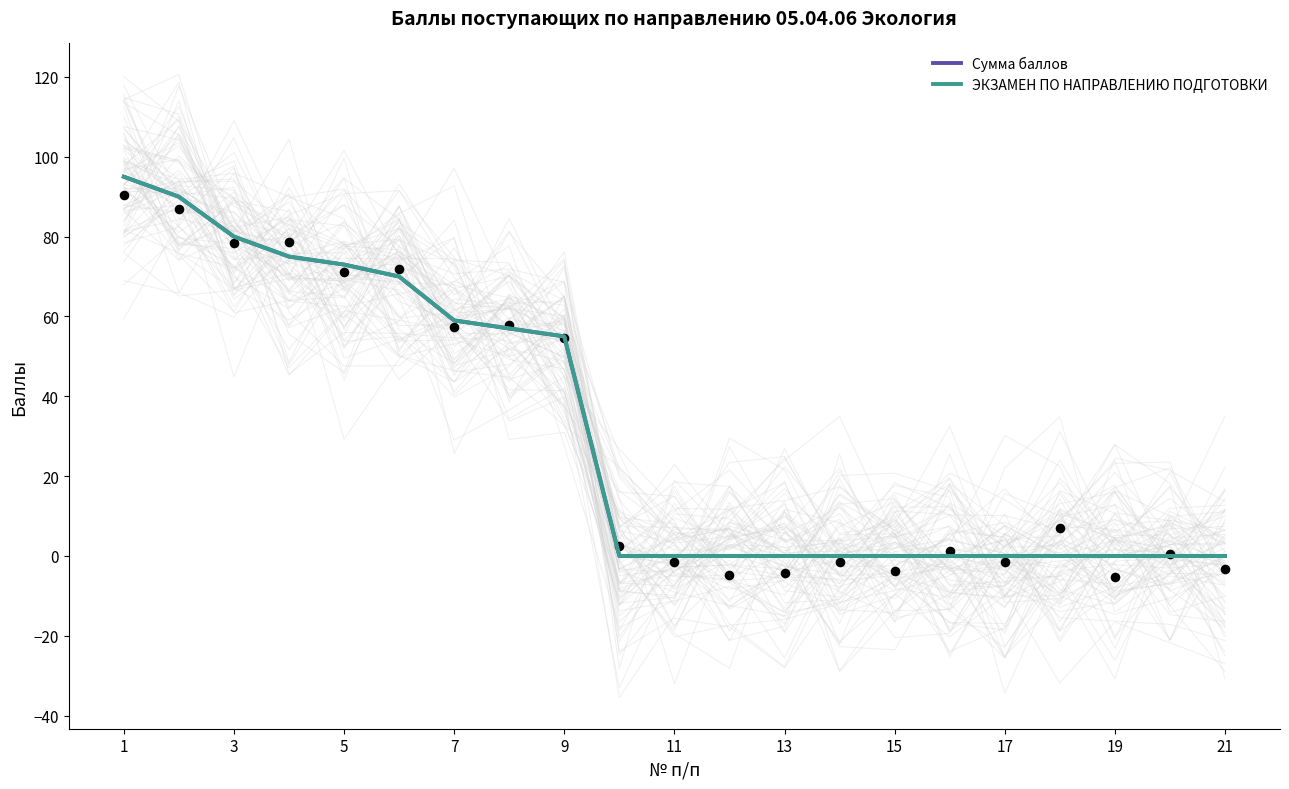

What are all the series names shown in the legend?

Сумма баллов, ЭКЗАМЕН ПО НАПРАВЛЕНИЮ ПОДГОТОВКИ